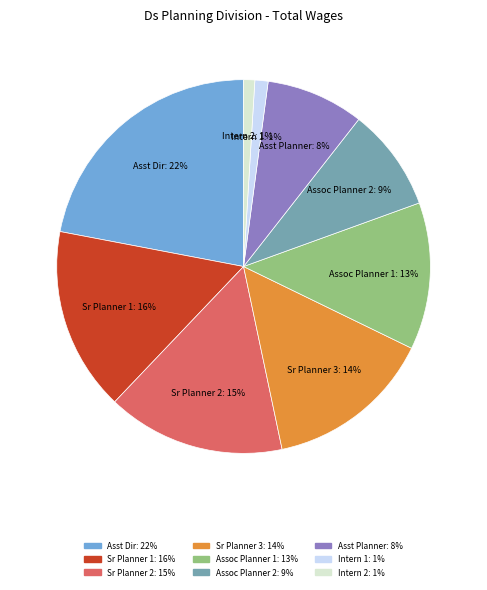

Is it true that Sr Planner 2 is 15% of the pie?

True